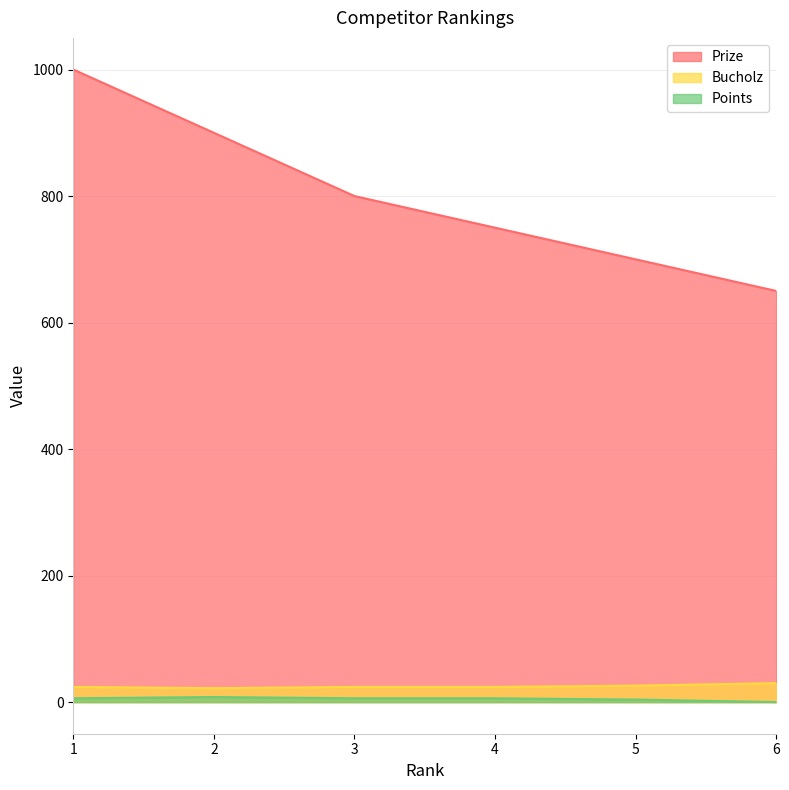

Between 3 and 4, which series saw the biggest shift?

Prize